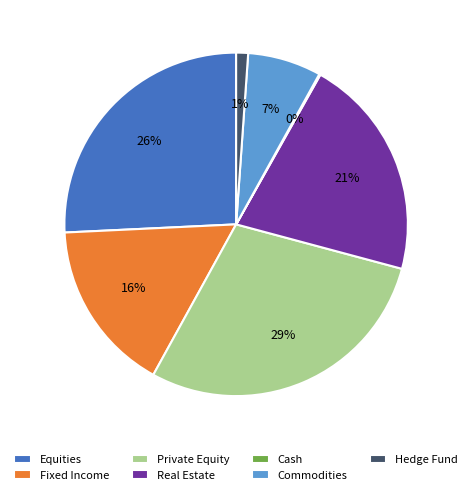

Is there any slice that represents more than half of the pie?

No